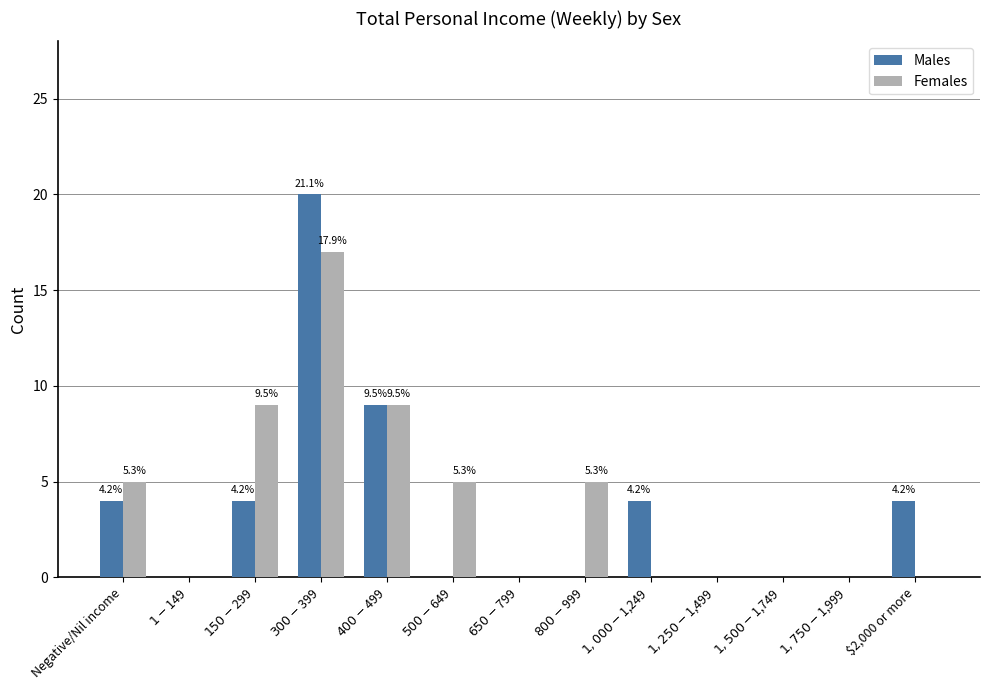

What is the maximum value shown in the chart?

20